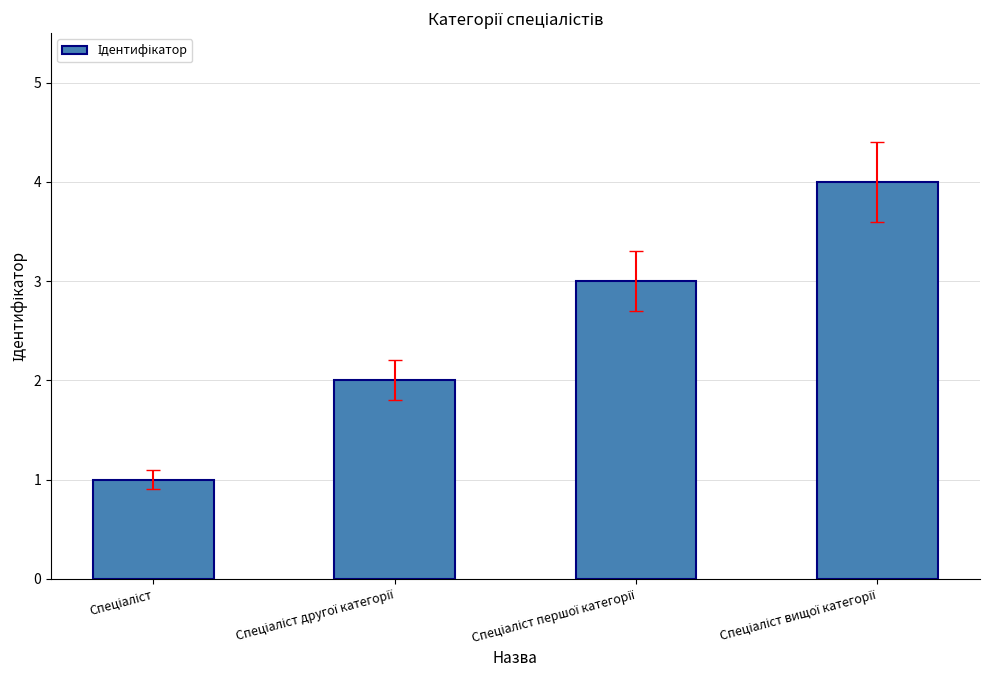

What is the maximum value shown in the chart?

4